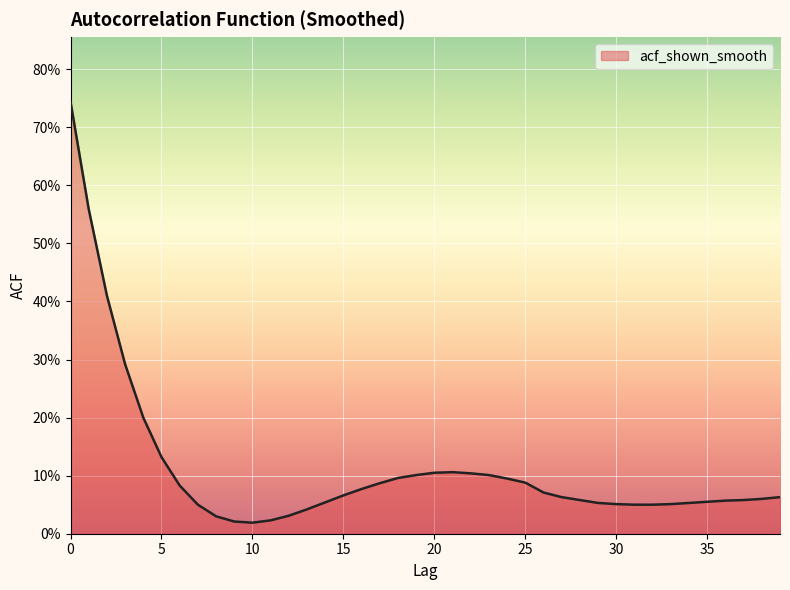

What is the average value?

0.1